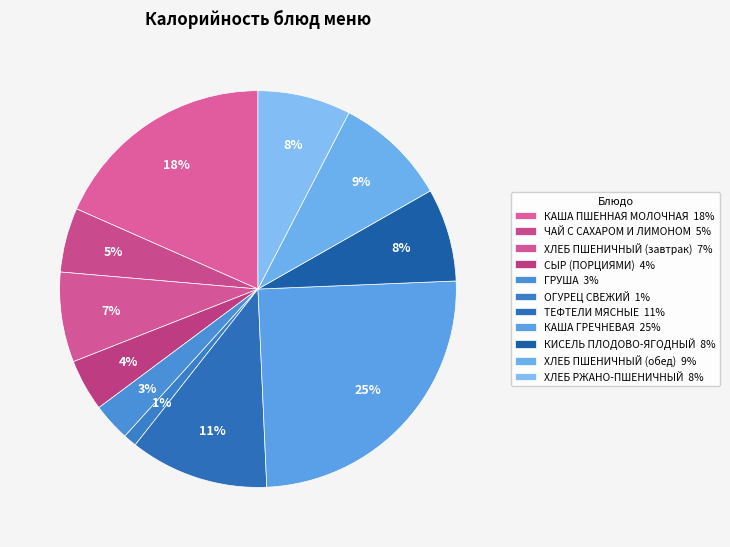

Count the number of slices in the pie.

11